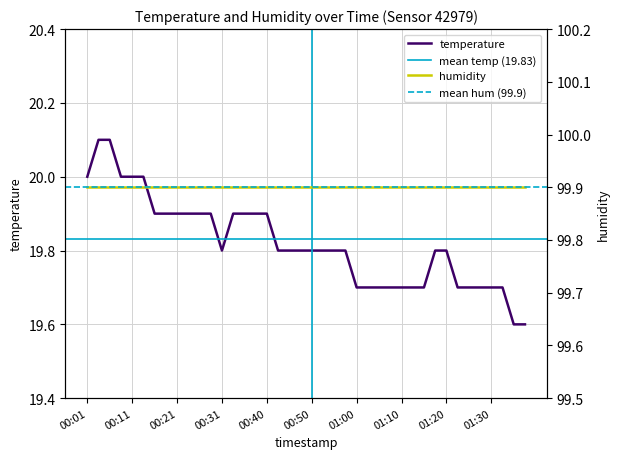

What is the change in value from 00:06 to 00:50?

-0.3